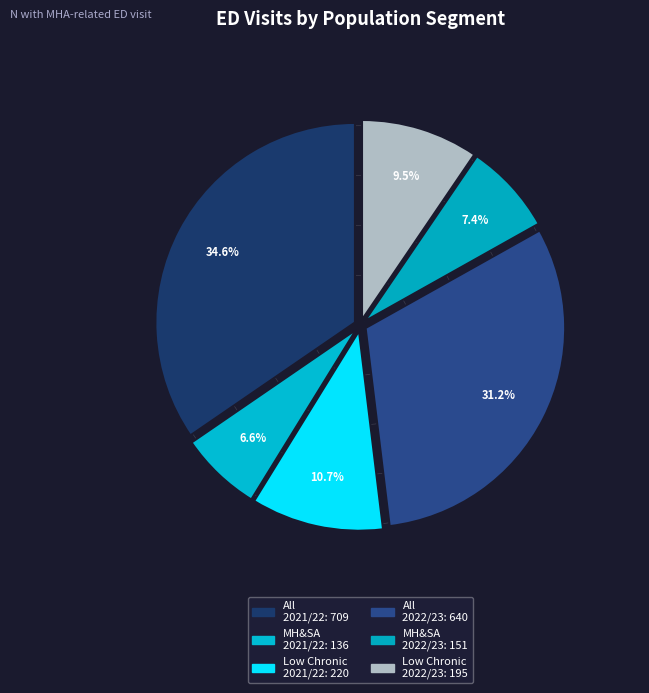

Which category has the biggest portion of the pie?

All (2021/22)